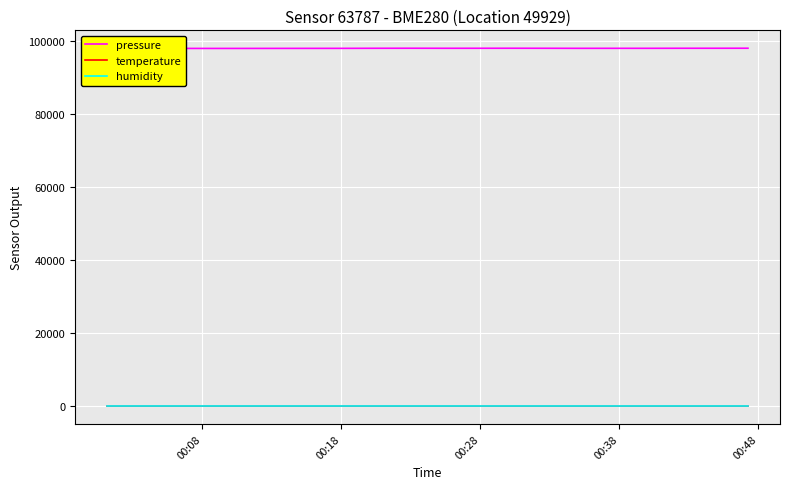

True or false: humidity and pressure cross at least once.

False